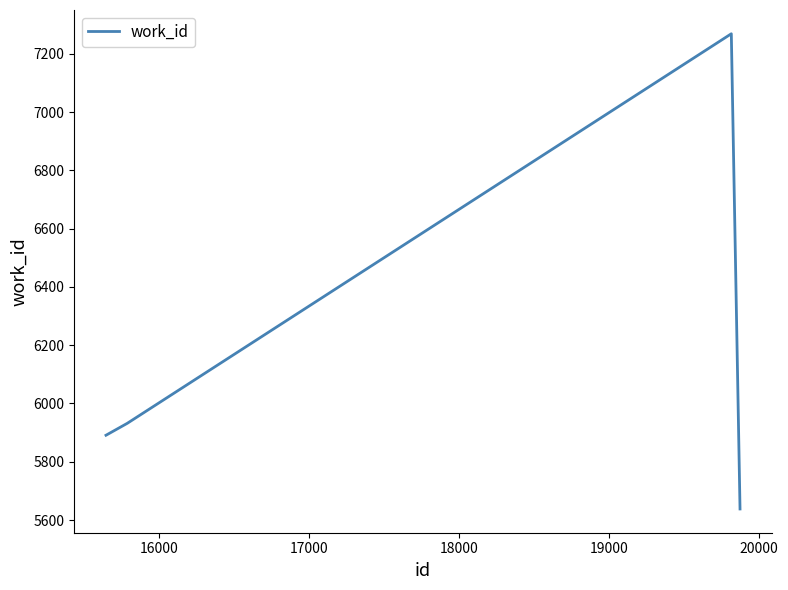

What is the smallest value displayed?

5638